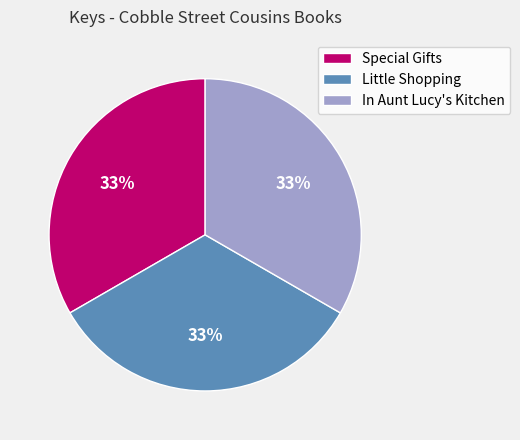

What is the ratio of the value at Special Gifts to the value at In Aunt Lucy's Kitchen?

1.0